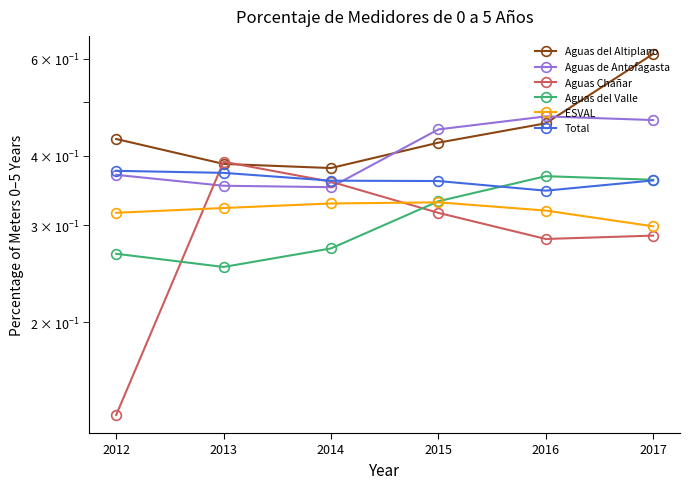

Between which two adjacent categories do Aguas Chañar and Aguas del Altiplano first intersect?

2012 and 2013